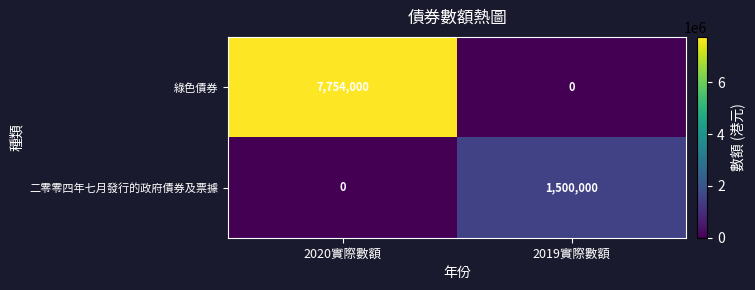

Reading left to right, what are all the values shown in this chart?

綠色債券: 7754000	0
二零零四年七月發行的政府債券及票據: 0	1500000